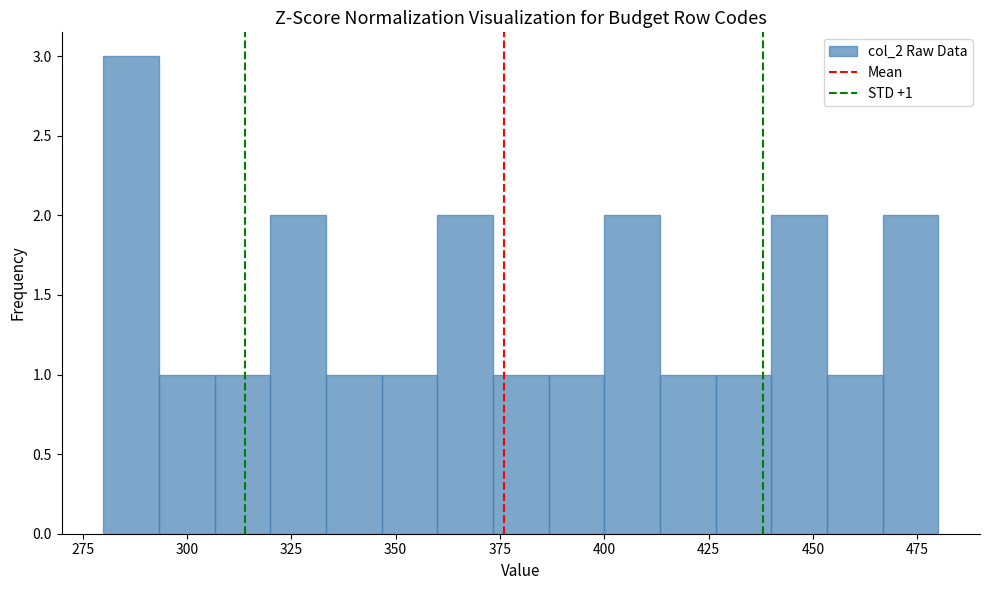

Around what value on the x-axis is the tallest bar? Give the approximate position of its centre, as read against the axis.

285